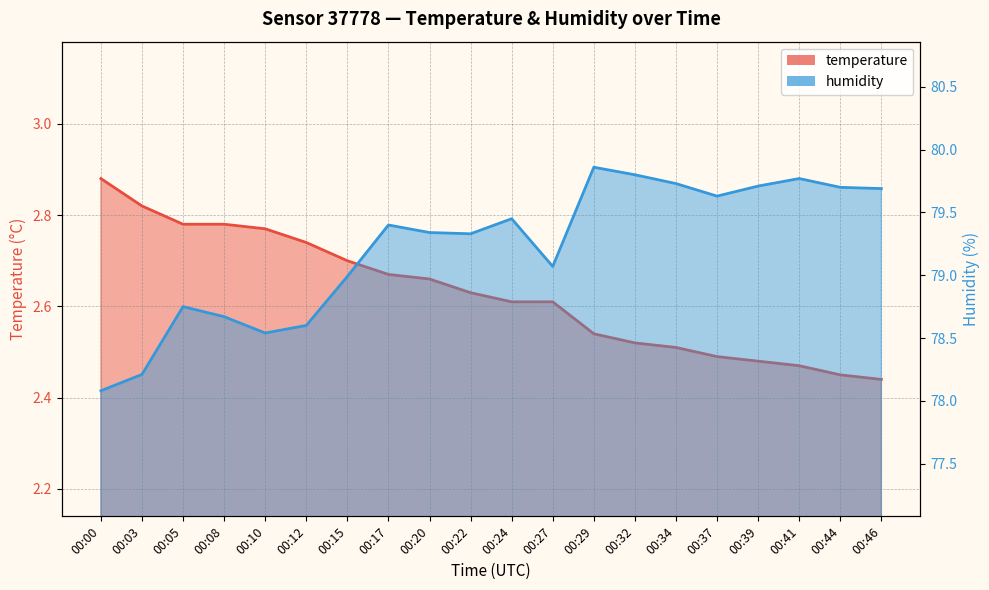

True or false: humidity and temperature intersect in this chart.

False